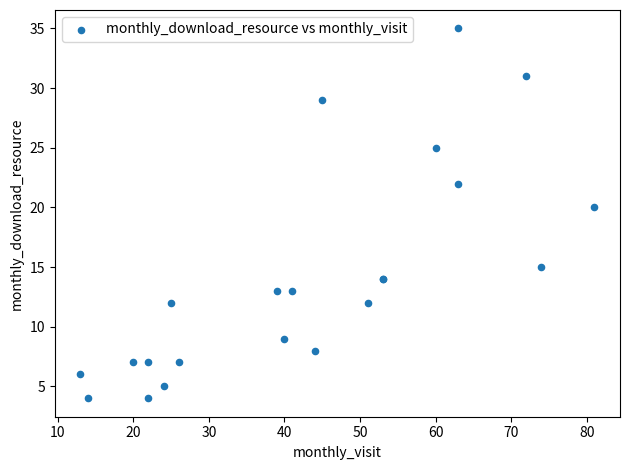

What Y value in the scatter plot is closest to 19?

20